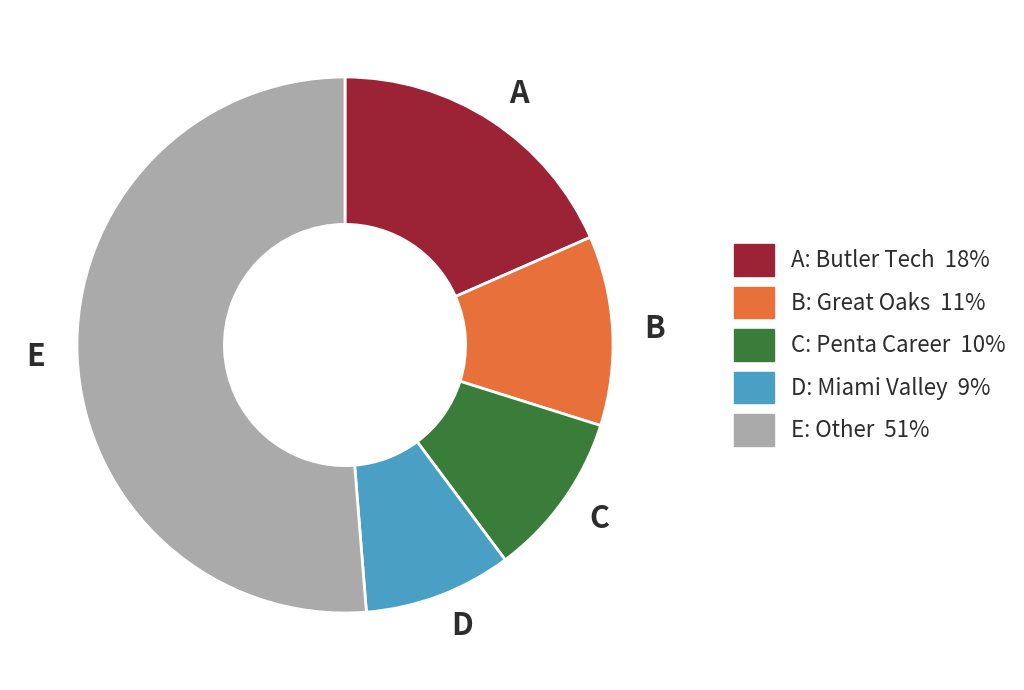

Combined, do D and A account for over 50%?

No